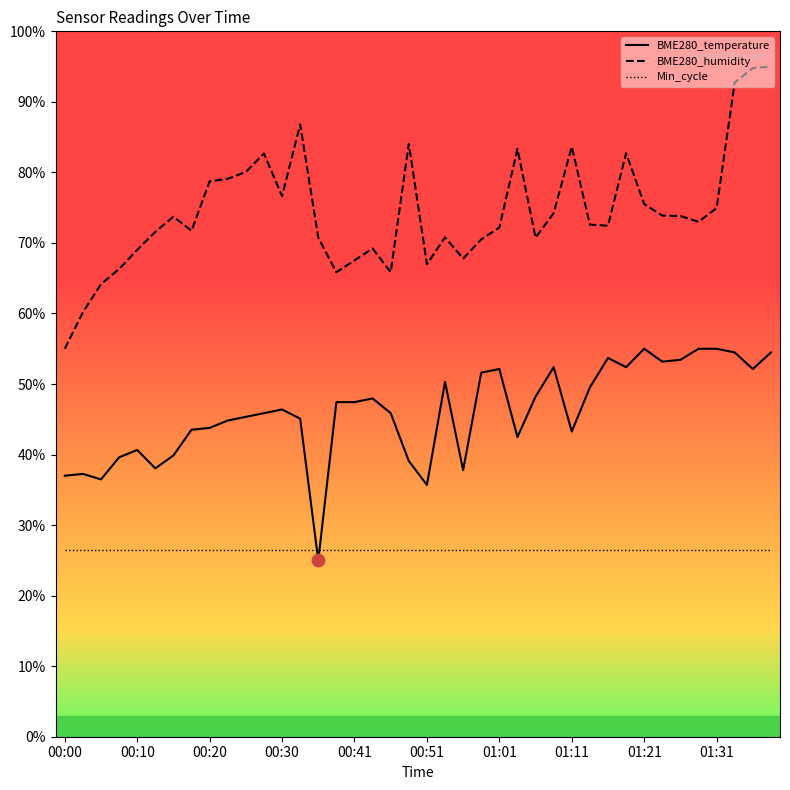

Which series has the largest range (max minus min)?

BME280_humidity